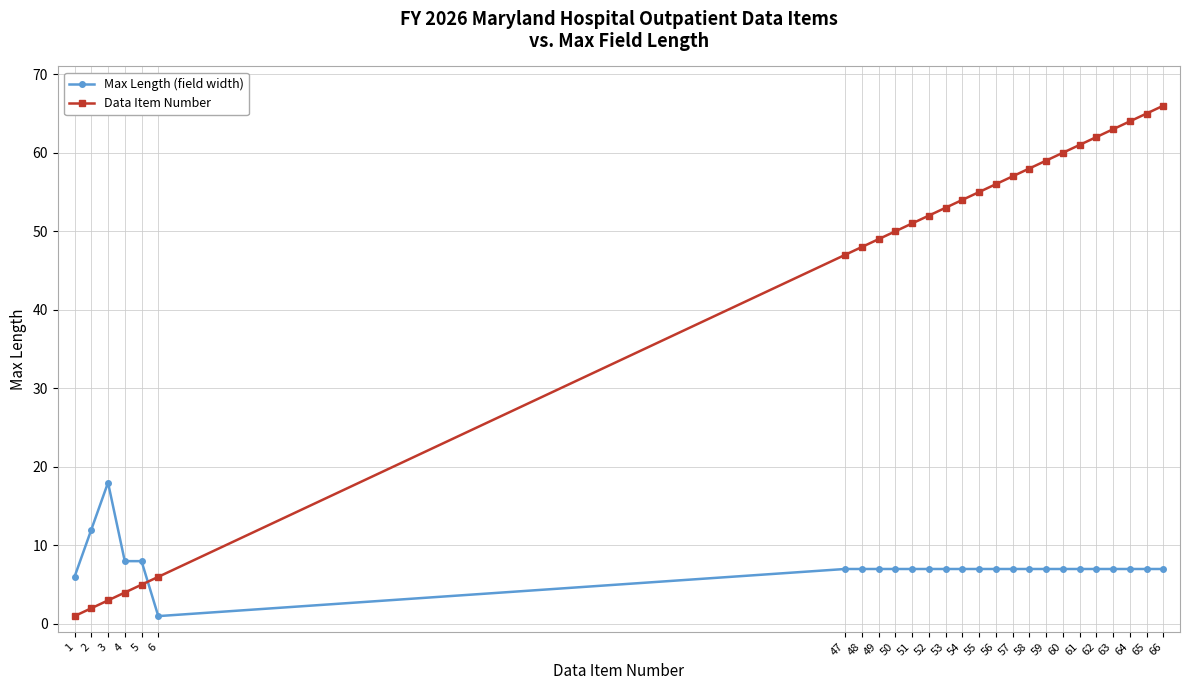

Between 3 and 65, which series saw the biggest shift?

Data Item Number